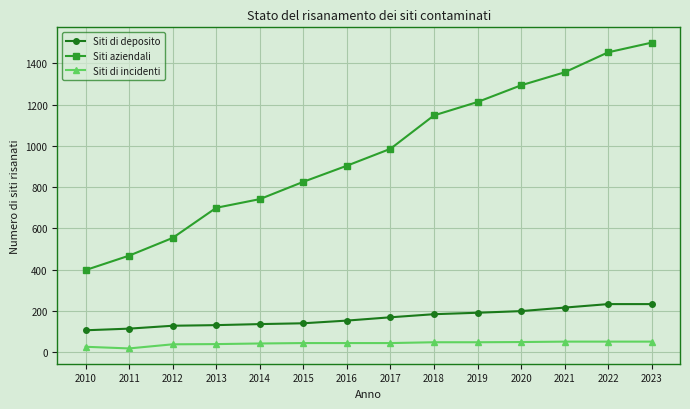

Is it true that Siti aziendali equals 1609 at 2018?

False